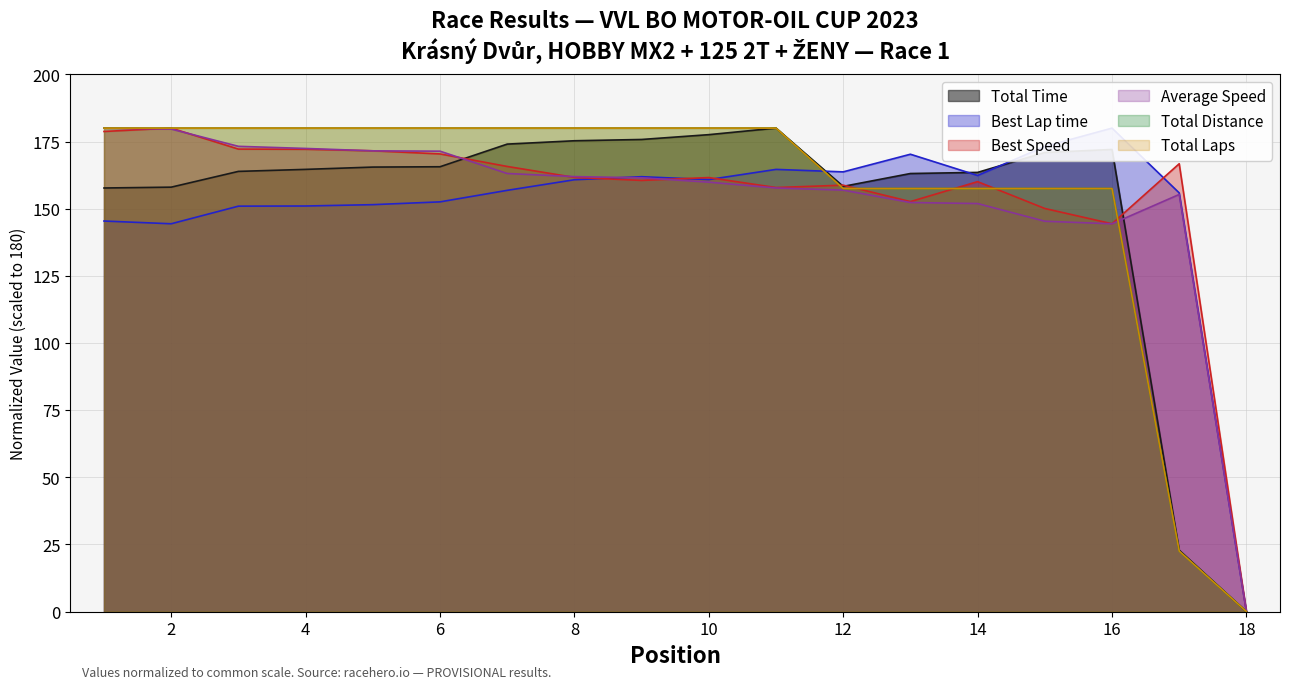

How many interior local peaks does the Average Speed series have?

1